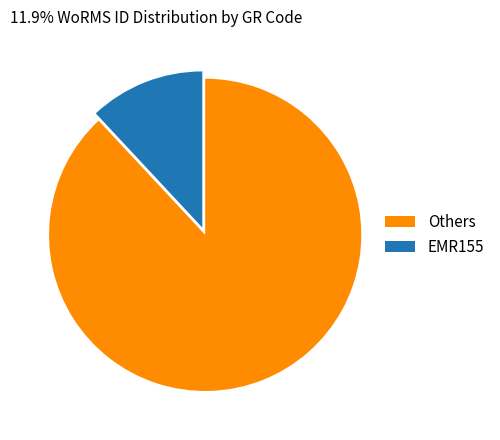

Rank the categories by value from highest to lowest.

Others, EMR155